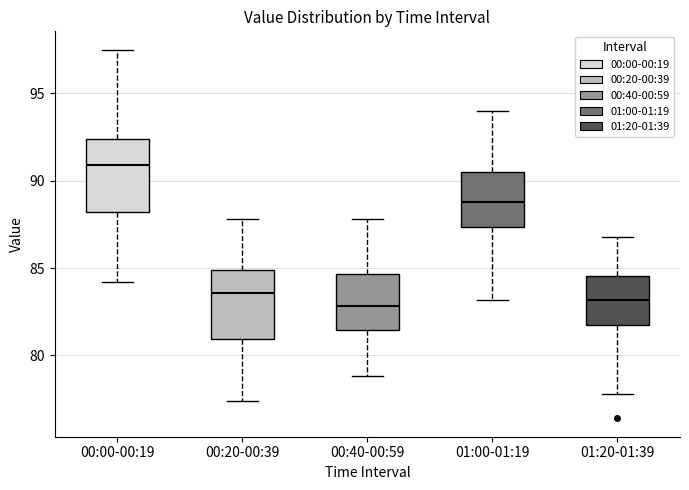

Reading left to right, transcribe this box plot: for each box, give where its median line is, the range the box spans, and where its two whiskers end, as read against the y-axis. The values are not printed on the chart, so give them approximately, as read against the axis.

00:00-00:19: median 91.0, box 88.0 to 92.5, whiskers 84.0 to 97.5
00:20-00:39: median 83.5, box 81.0 to 85.0, whiskers 77.5 to 88.0
00:40-00:59: median 83.0, box 81.5 to 84.5, whiskers 79.0 to 88.0
01:00-01:19: median 89.0, box 87.5 to 90.5, whiskers 83.0 to 94.0
01:20-01:39: median 83.0, box 81.5 to 84.5, whiskers 78.0 to 87.0